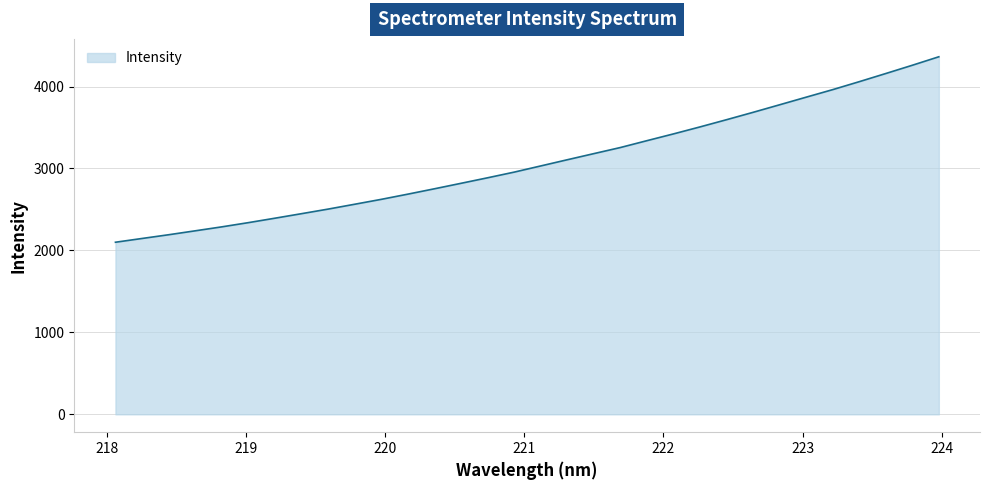

How many values exceed 3030?

16